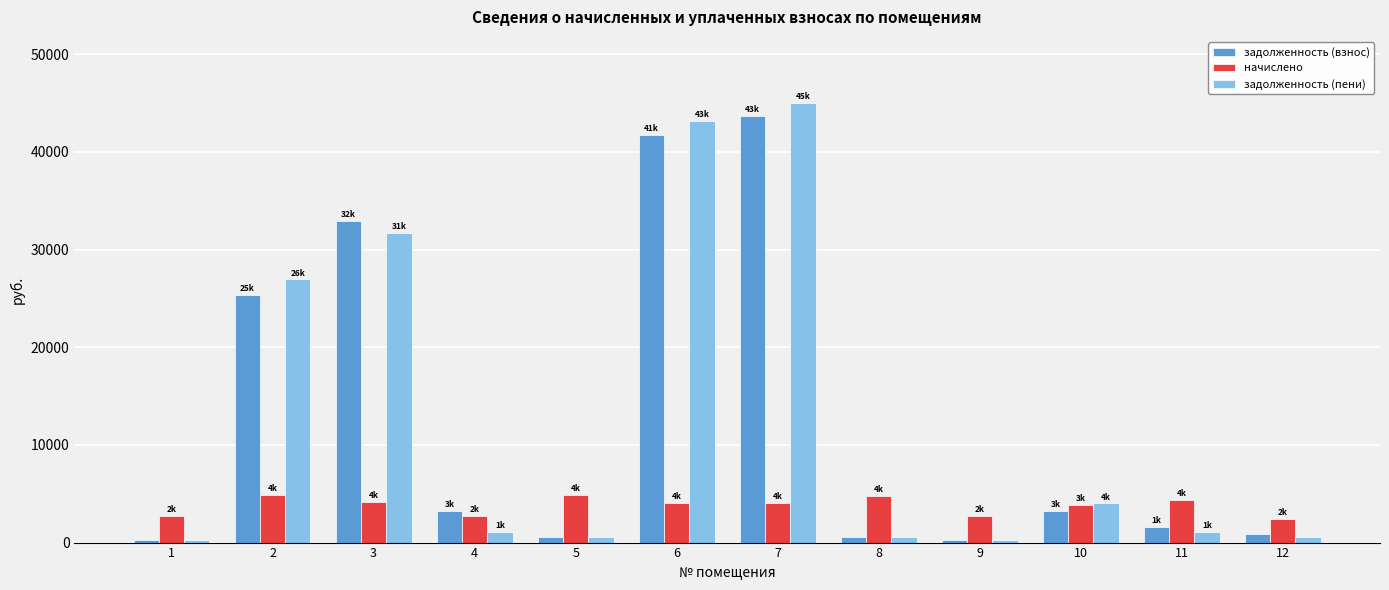

What is the difference between the maximum and minimum values in the задолженность (взнос) series?

43394.0